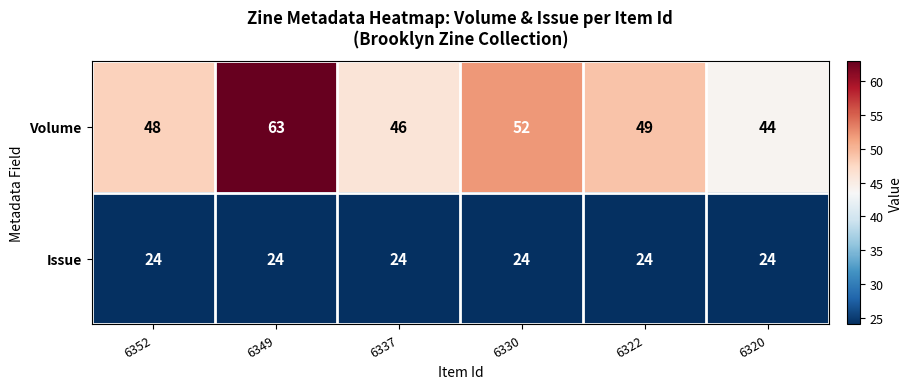

The value of Issue at 6330 is 24. True or false?

True